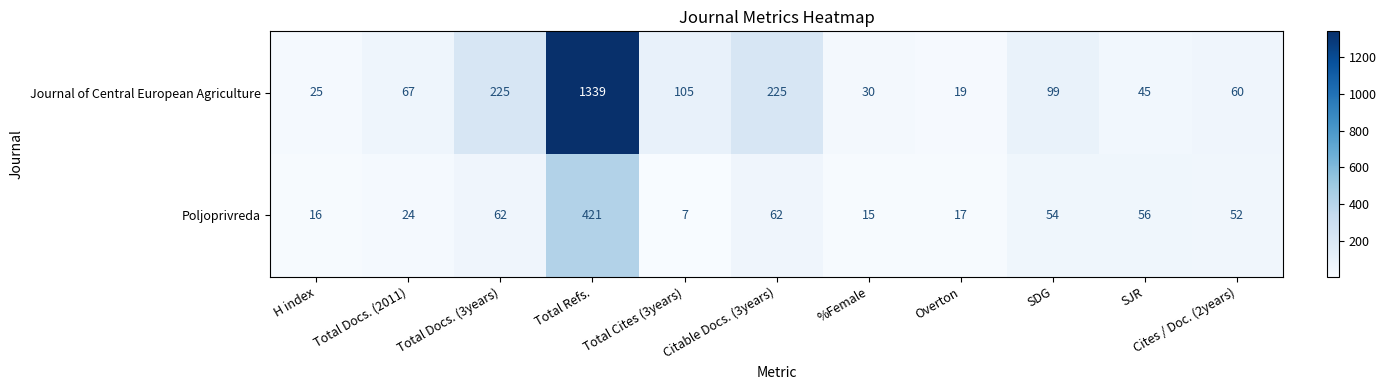

At which label does Poljoprivreda first exceed 52?

Total Docs. (3years)